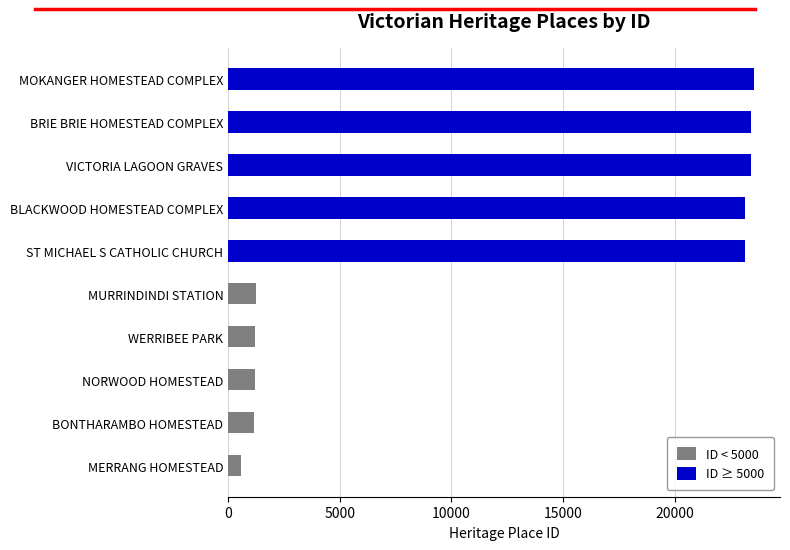

What is the approximate value at MURRINDINDI STATION?

1261